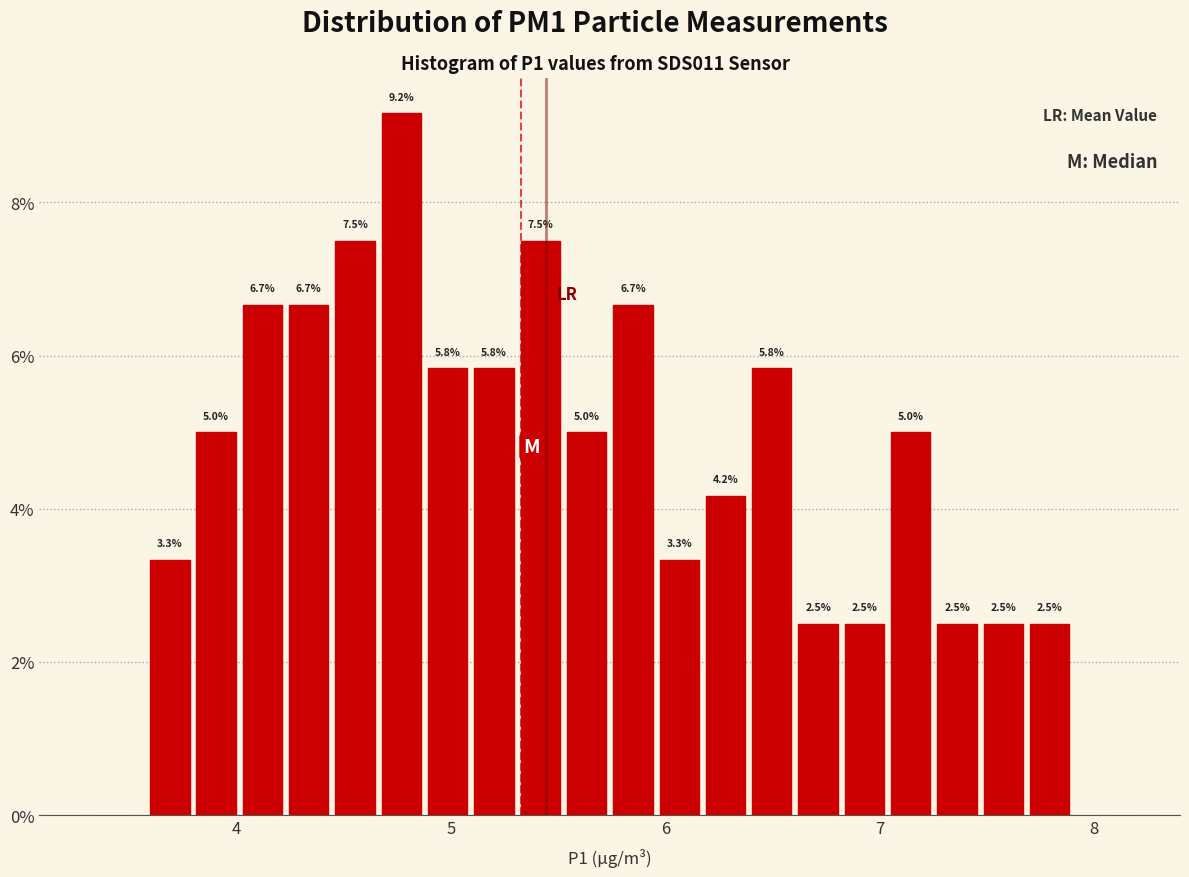

Read against the x-axis, roughly where is the centre of the tallest bar?

4.8